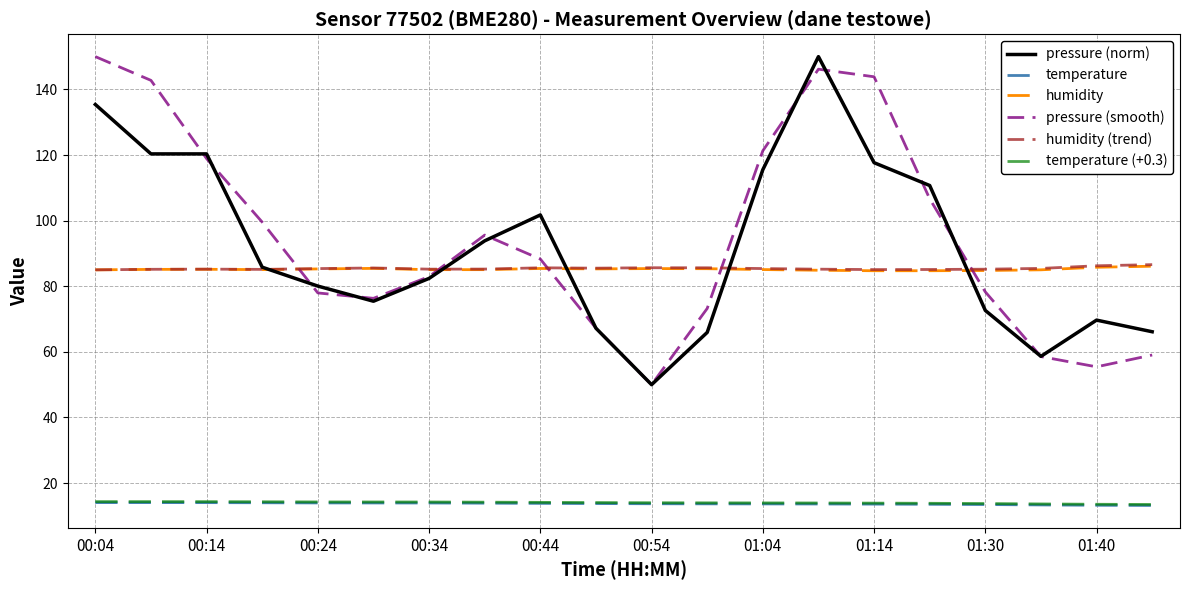

What is the maximum value for temperature (+0.3)?

14.4